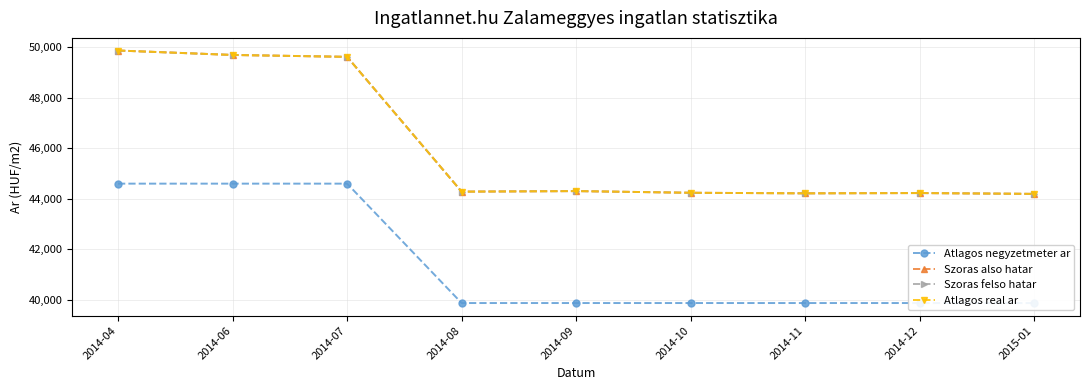

What is the total value across all series at 2014-11?

172494